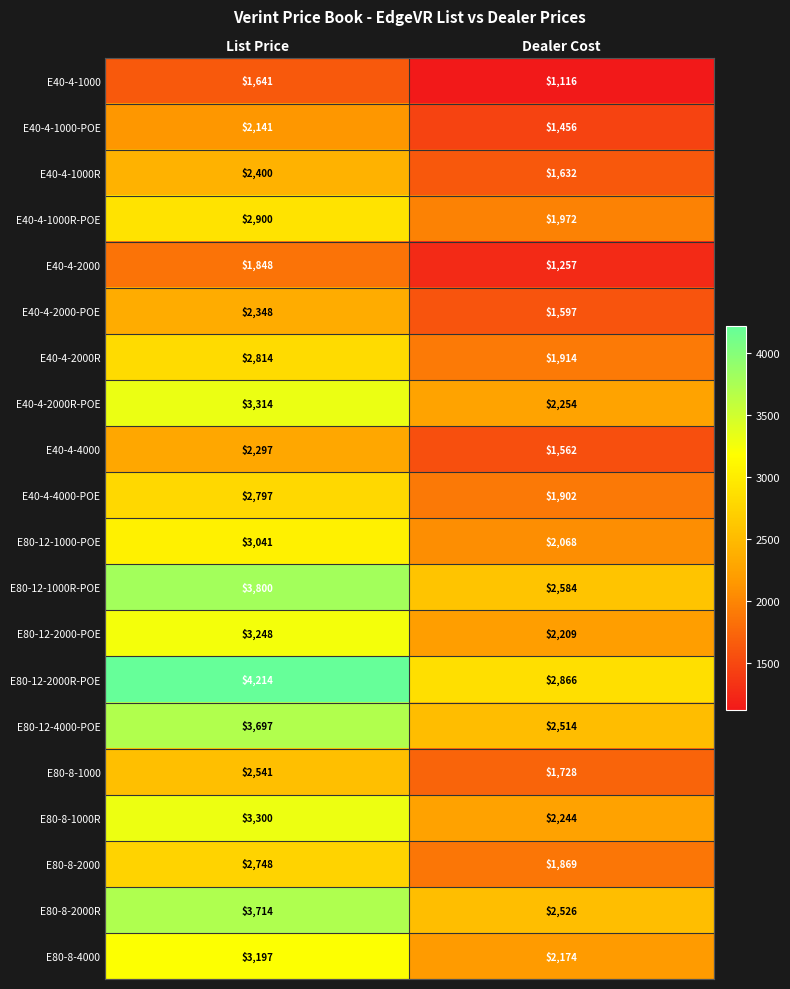

Which series has the largest total across all categories?

E80-12-2000R-POE